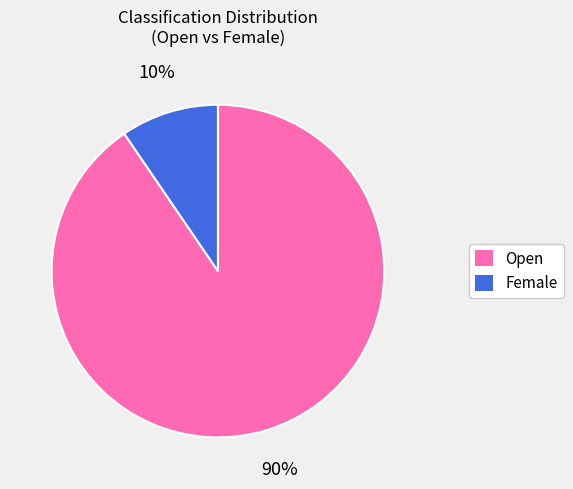

Is there any slice that represents more than half of the pie?

Yes